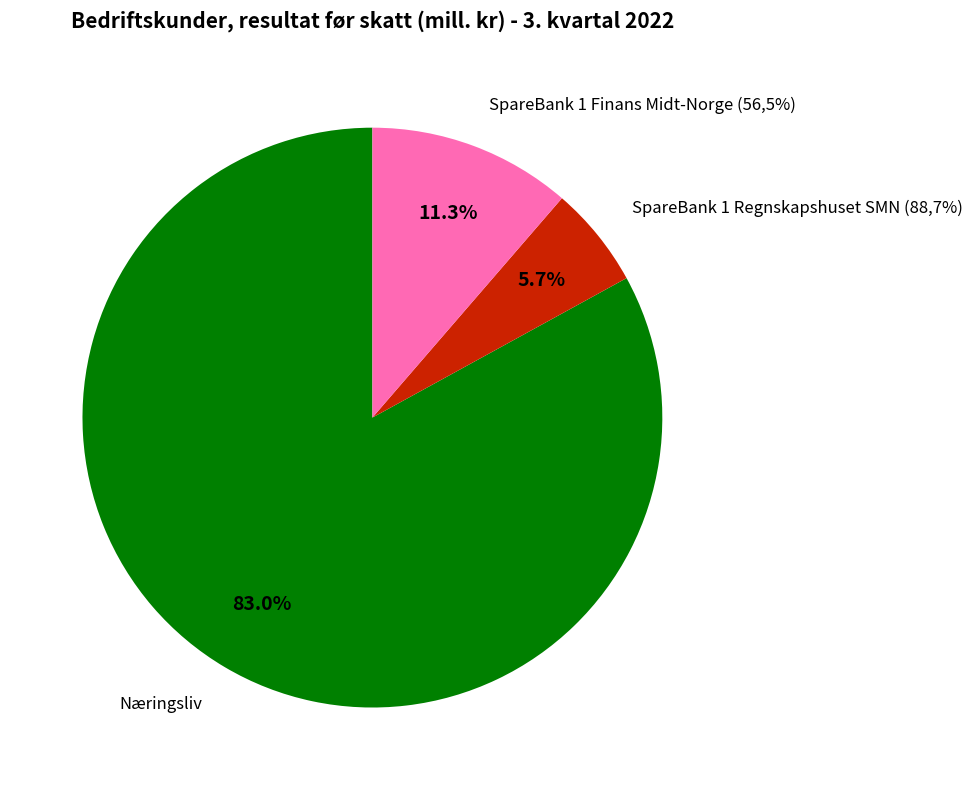

True or false: SpareBank 1 Markets (66,7%) accounts for 1% of the total.

False